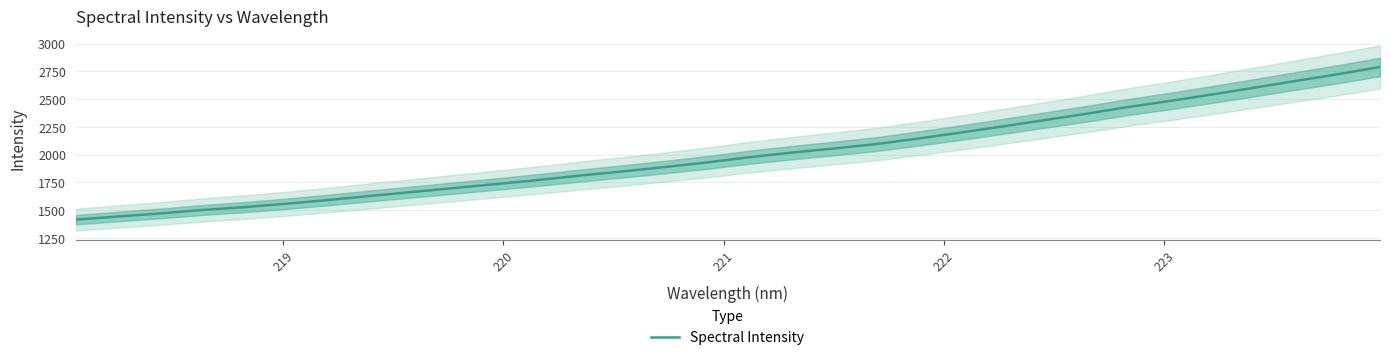

What is the lowest value of the Spectral Intensity series?

1412.8